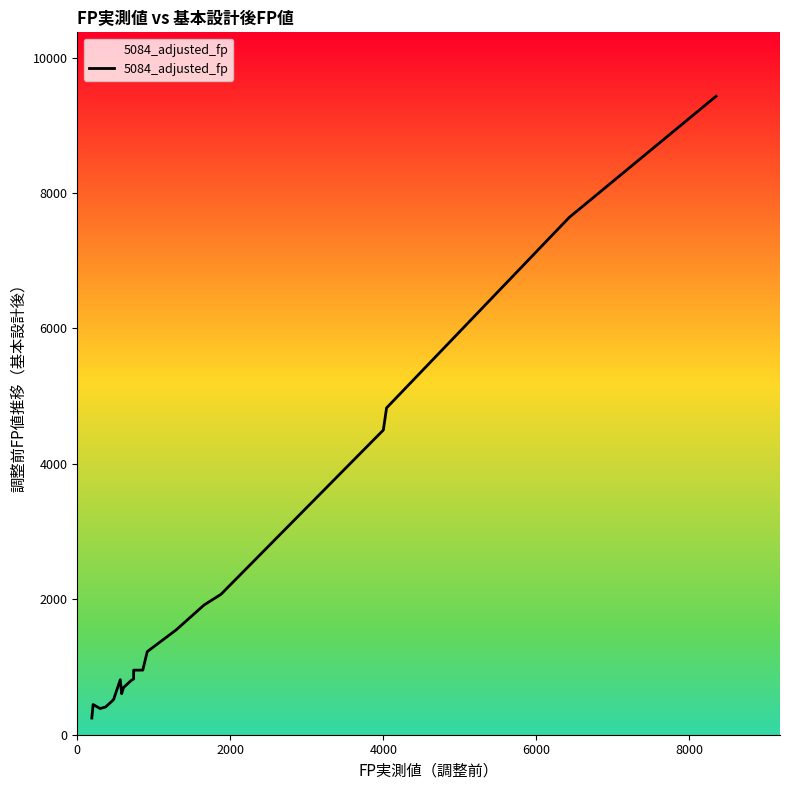

What is the difference between the maximum and minimum values?

9185.0